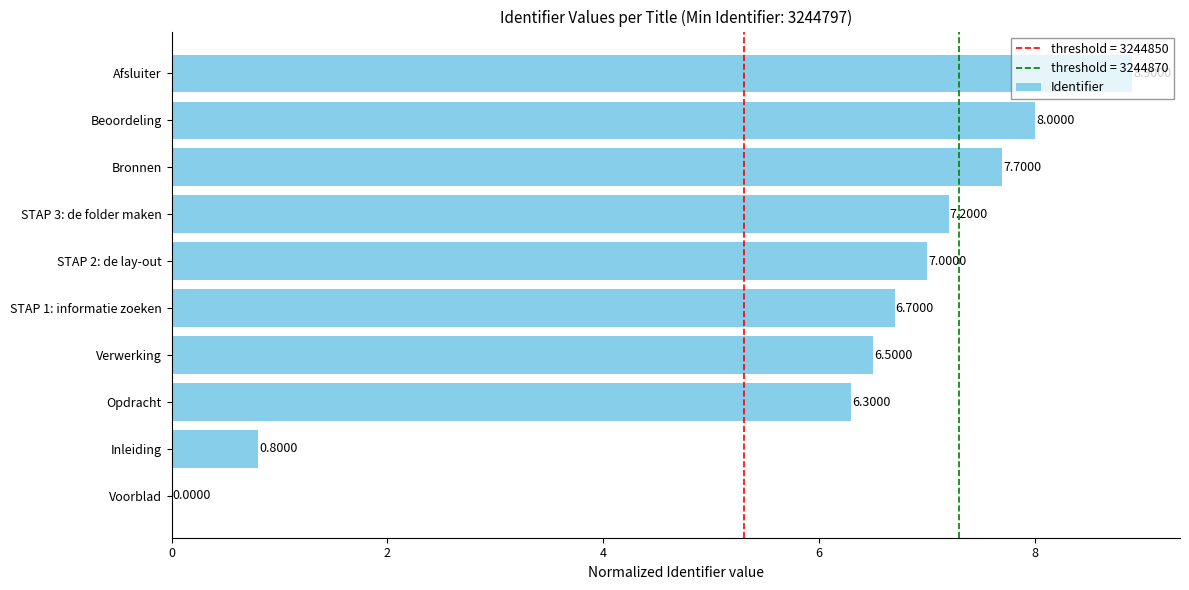

Which category has the highest value across all series?

Afsluiter